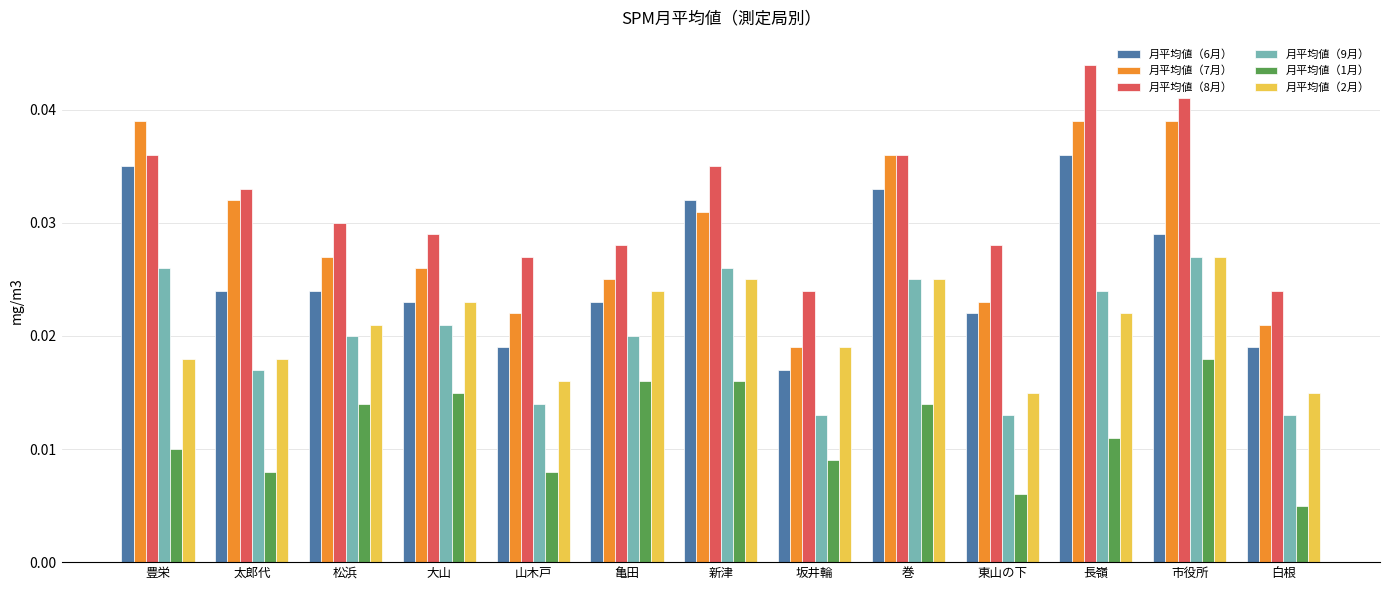

Count the 月平均値（7月） values in the range 0 to 1.

13